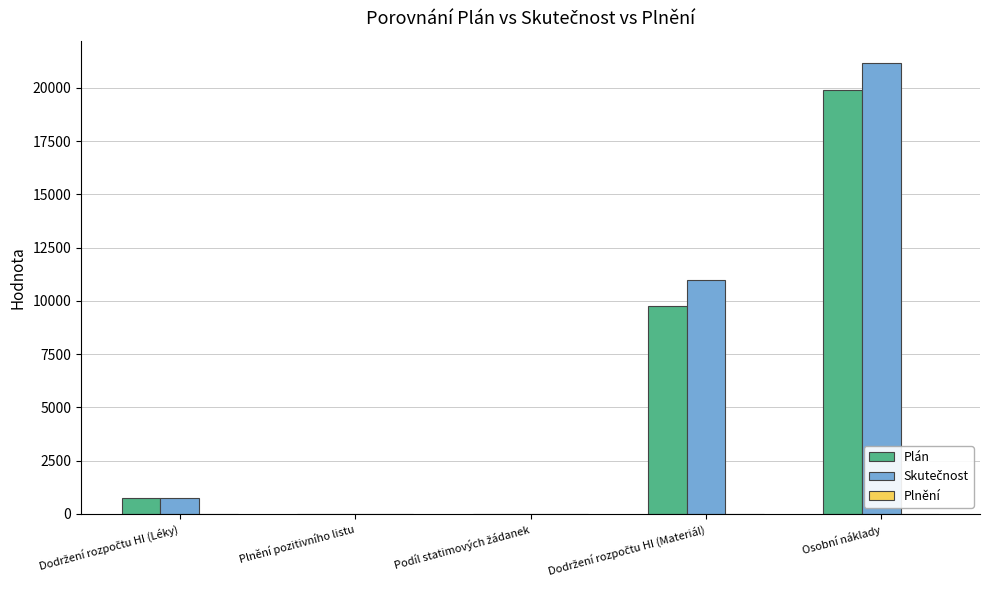

True or false: Plán has a value of 7357.2 at Osobní náklady.

False